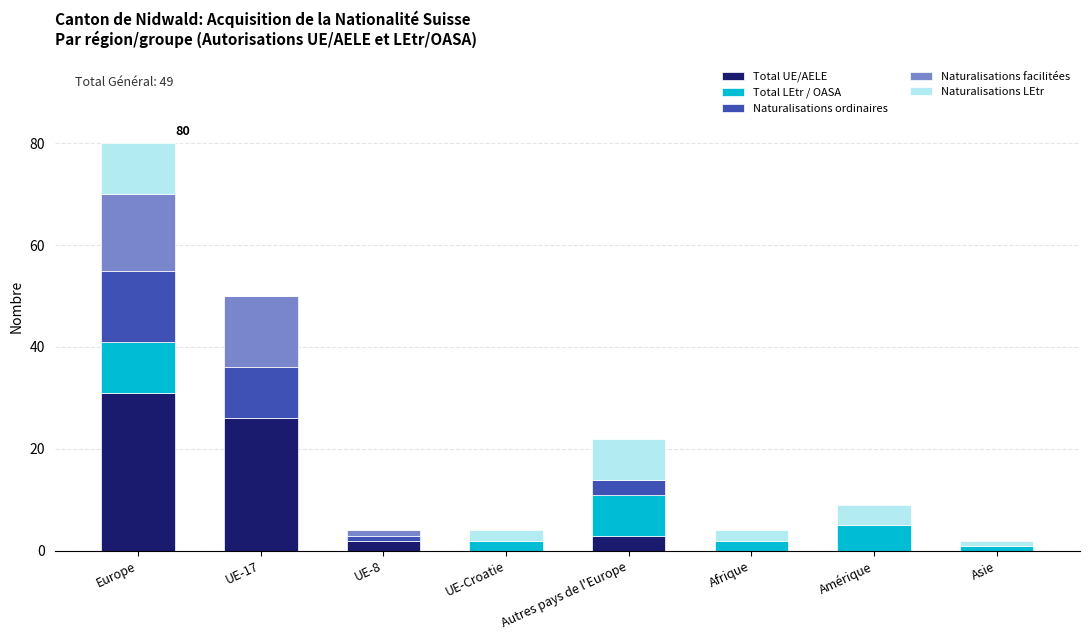

Count the number of data series in this chart.

5